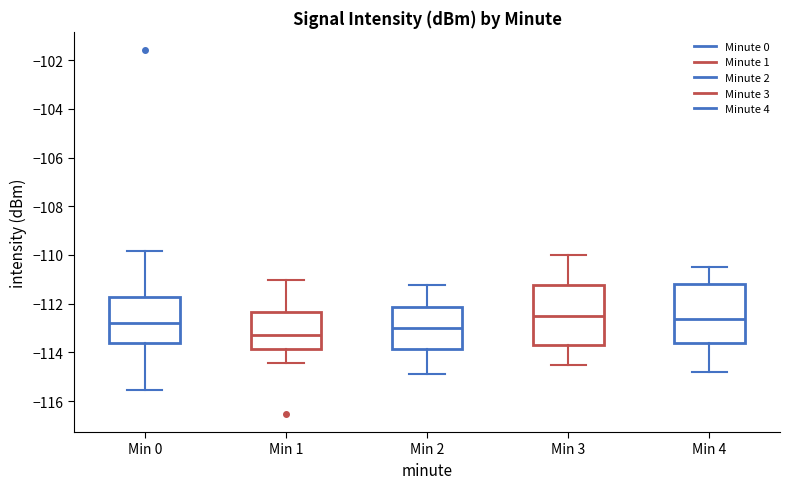

Reading left to right, transcribe this box plot: for each box, give where its median line is, the range the box spans, and where its two whiskers end, as read against the y-axis. The values are not printed on the chart, so give them approximately, as read against the axis.

Min 0: median -112.8, box -113.6 to -111.8, whiskers -115.6 to -109.8
Min 1: median -113.2, box -113.8 to -112.4, whiskers -114.4 to -111.0
Min 2: median -113.0, box -113.8 to -112.2, whiskers -114.8 to -111.2
Min 3: median -112.6, box -113.6 to -111.2, whiskers -114.6 to -110.0
Min 4: median -112.6, box -113.6 to -111.2, whiskers -114.8 to -110.6